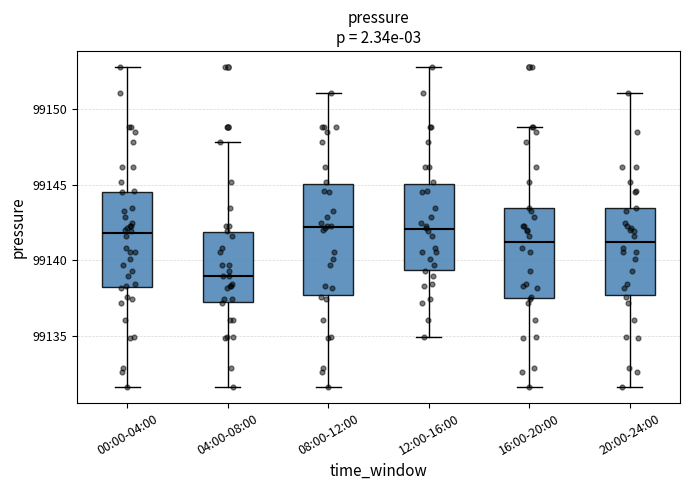

Which box has the lowest median line?

04:00-08:00